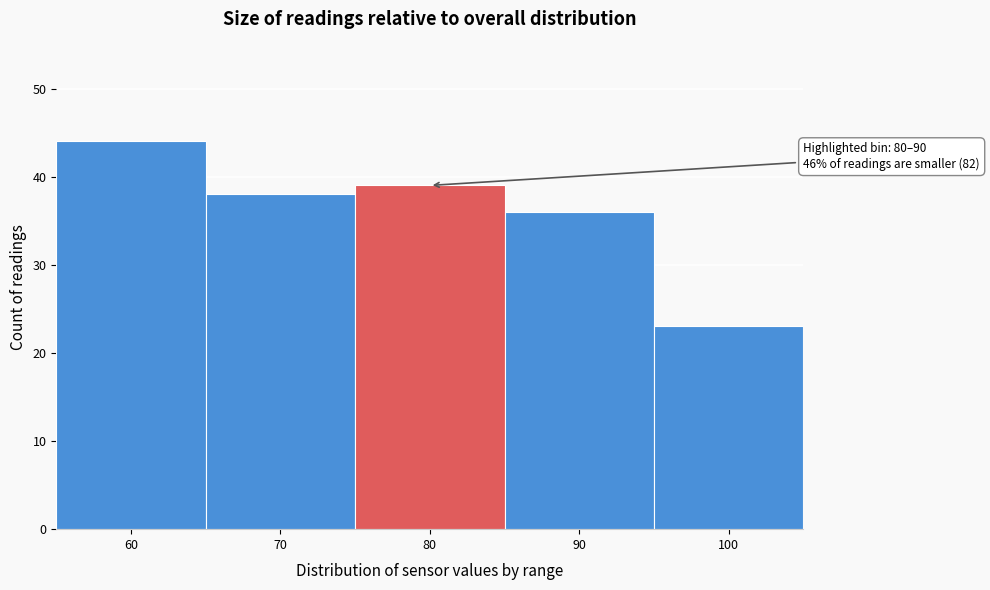

Reading left to right, transcribe all the data shown in this chart.

44	38	39	36	23